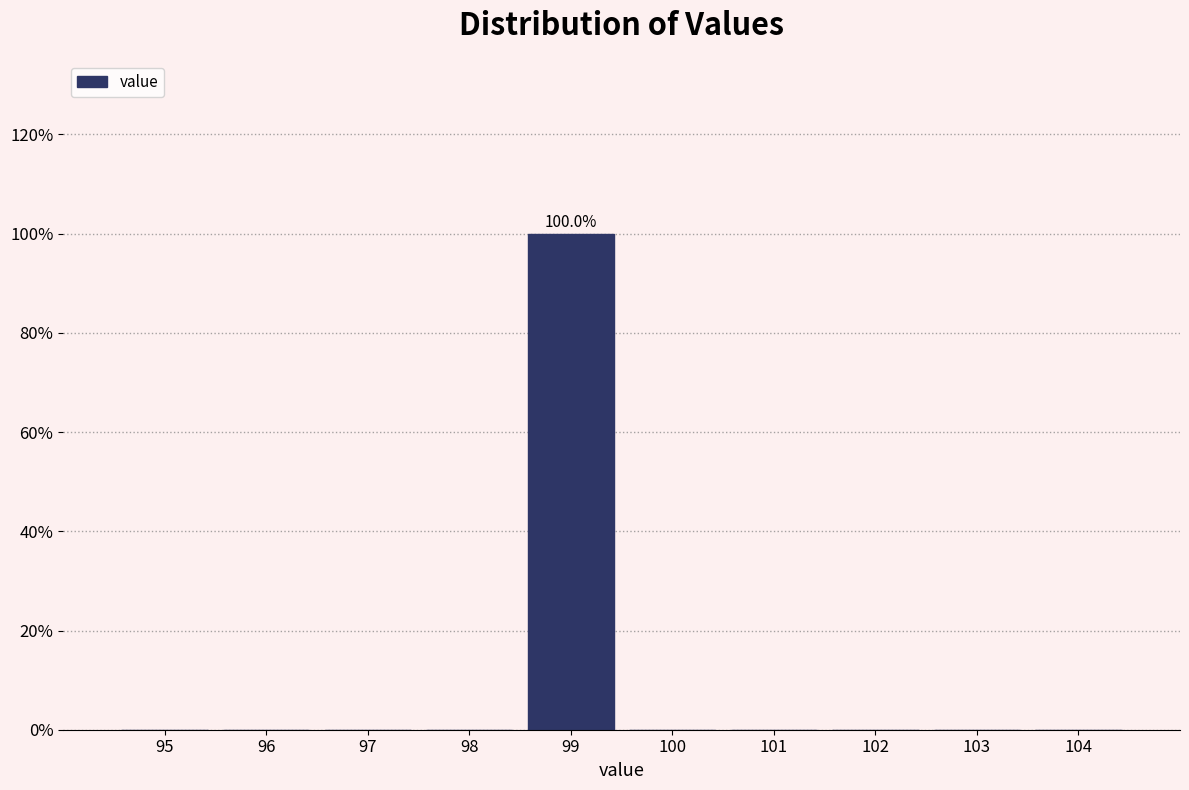

Reading left to right, list all the values displayed in this chart.

95=0	96=0	97=0	98=0	99=100	100=0	101=0	102=0	103=0	104=0